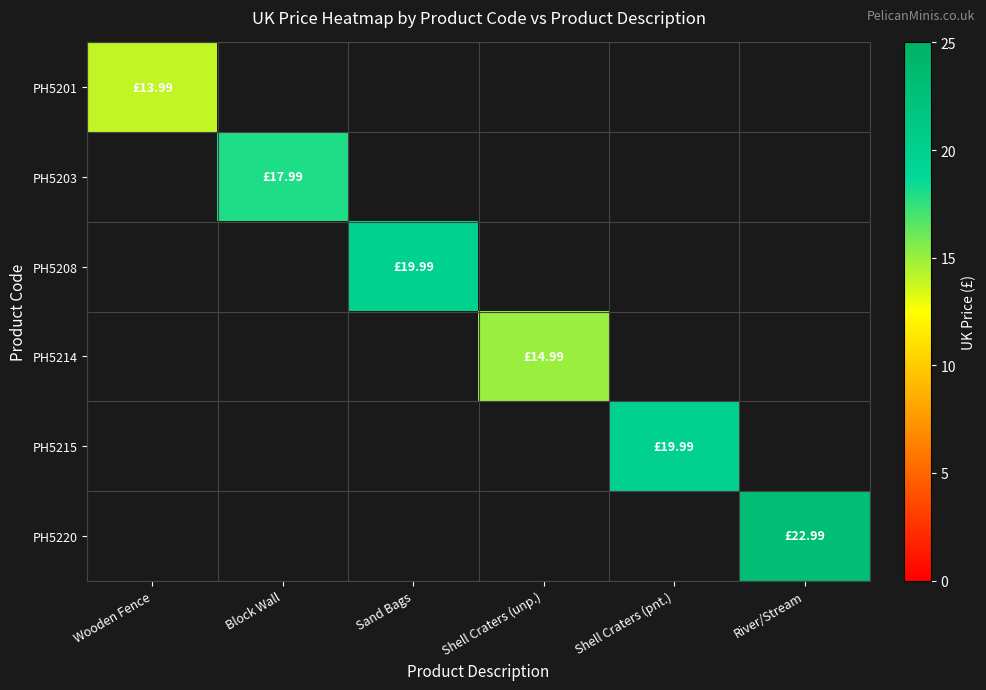

Which label corresponds to the smallest value in the chart?

Wooden Fence